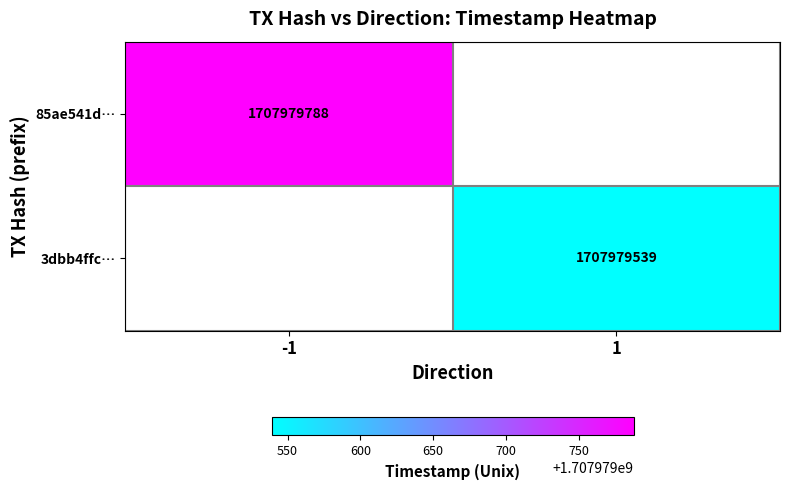

What is the difference between the highest and lowest values at direction?

2